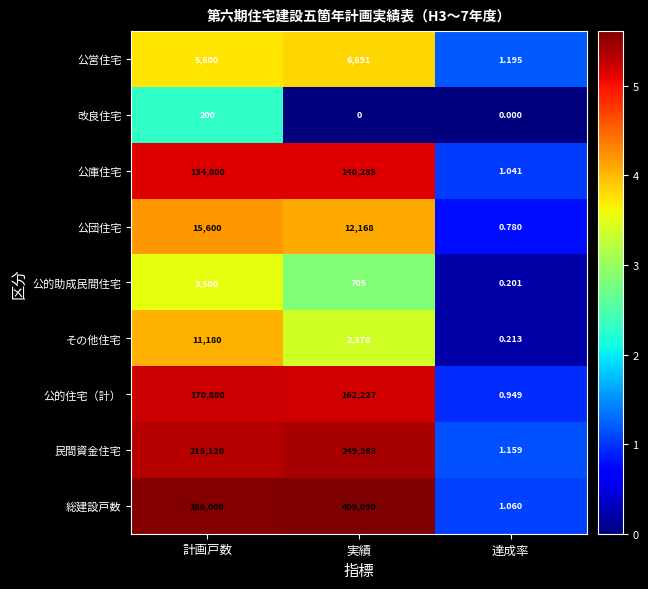

Is the value of 民間資金住宅 at 計画戸数 greater than the value of 公庫住宅 at 達成率?

Yes